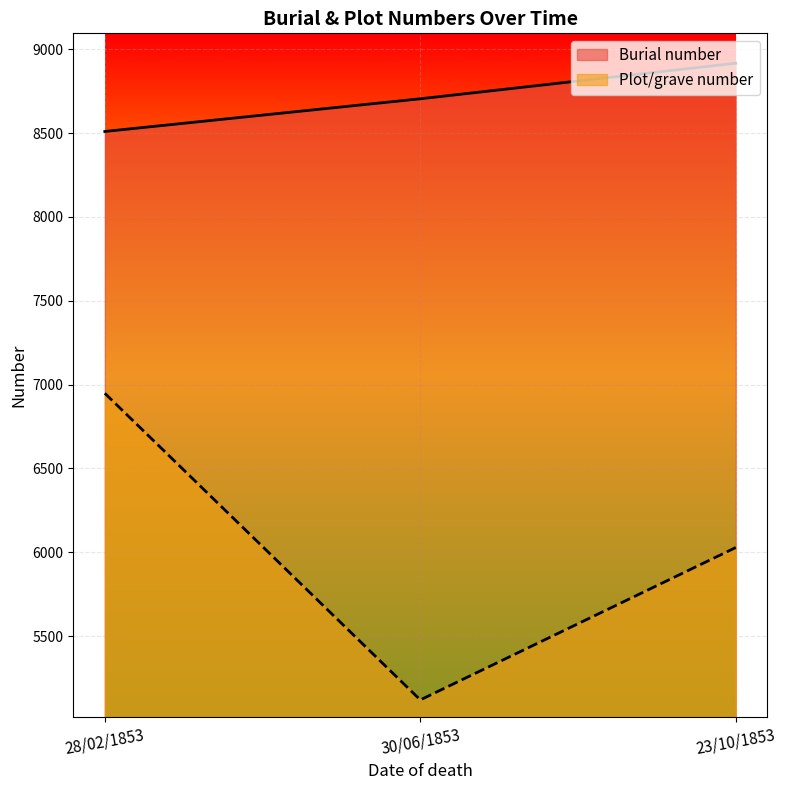

What is the sum of the Burial number values at 28/02/1853 and 30/06/1853?

17215